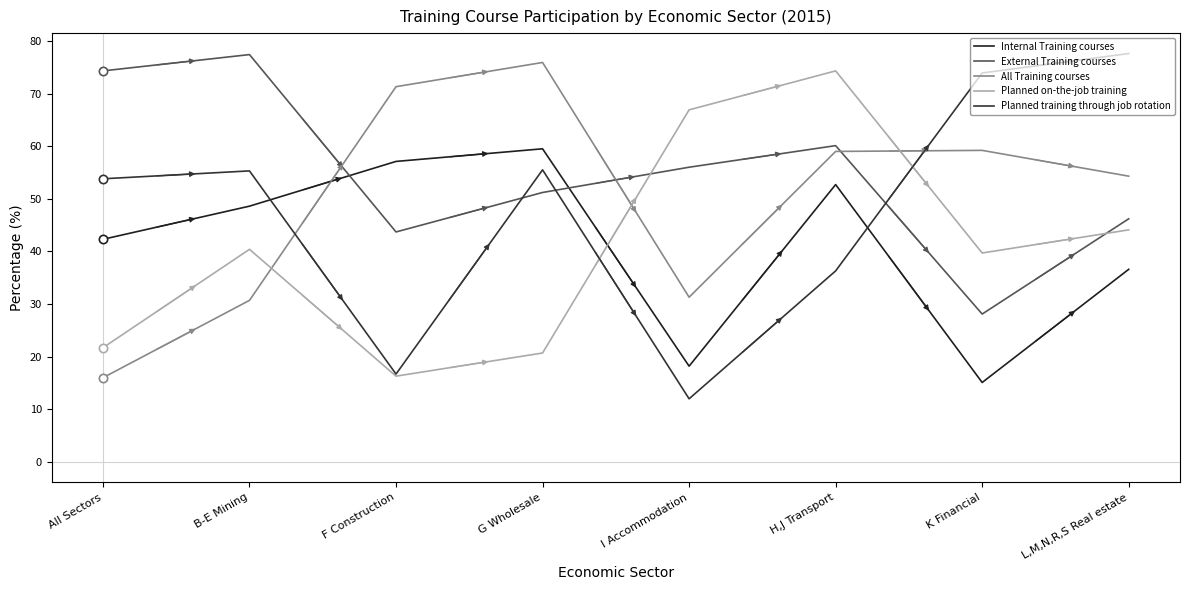

At which category does All Training courses reach its first local peak?

G Wholesale